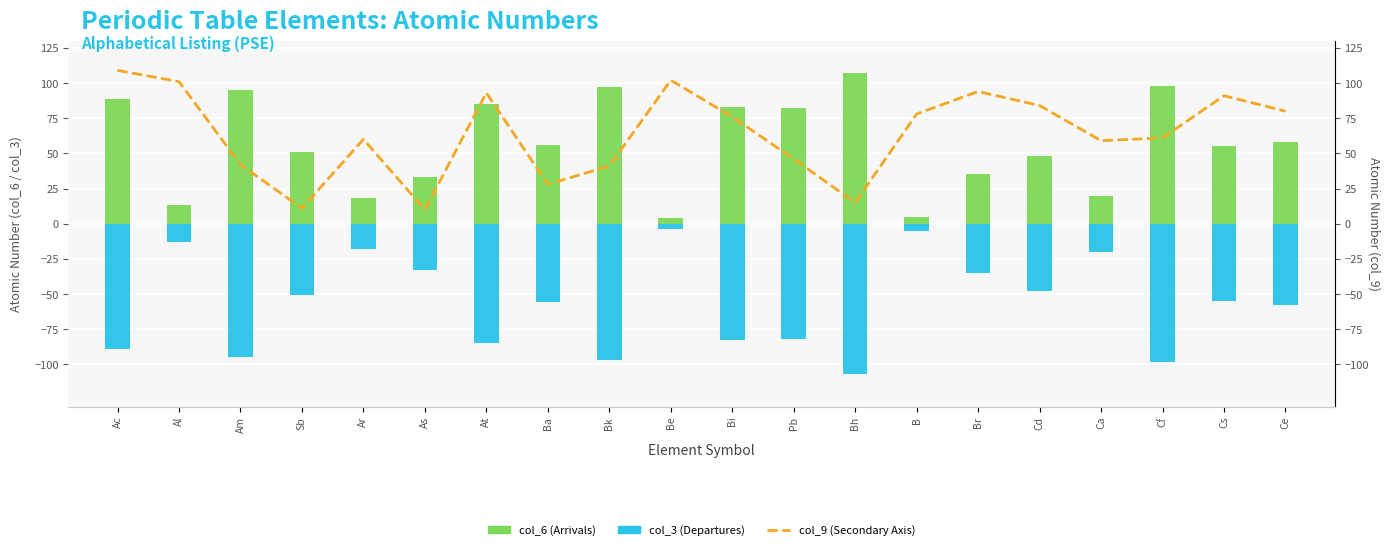

Reading left to right, what are all the values shown in this chart?

col_6 (Arrivals): Ac=89	Al=13	Am=95	Sb=51	Ar=18	As=33	At=85	Ba=56	Bk=97	Be=4	Bi=83	Pb=82	Bh=107	B=5	Br=35	Cd=48	Ca=20	Cf=98	Cs=55	Ce=58
col_3 (Departures): Ac=-89	Al=-13	Am=-95	Sb=-51	Ar=-18	As=-33	At=-85	Ba=-56	Bk=-97	Be=-4	Bi=-83	Pb=-82	Bh=-107	B=-5	Br=-35	Cd=-48	Ca=-20	Cf=-98	Cs=-55	Ce=-58
col_9 (Secondary Axis): Ac=109	Al=101	Am=42	Sb=11	Ar=60	As=10	At=93	Ba=28	Bk=41	Be=102	Bi=76	Pb=46	Bh=15	B=78	Br=94	Cd=84	Ca=59	Cf=61	Cs=91	Ce=80